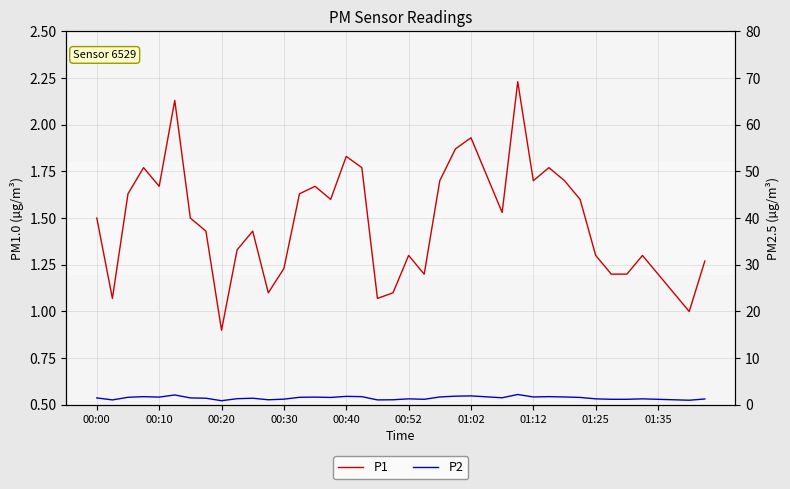

What is the value of the P2 point at the 15th from the left?

1.7